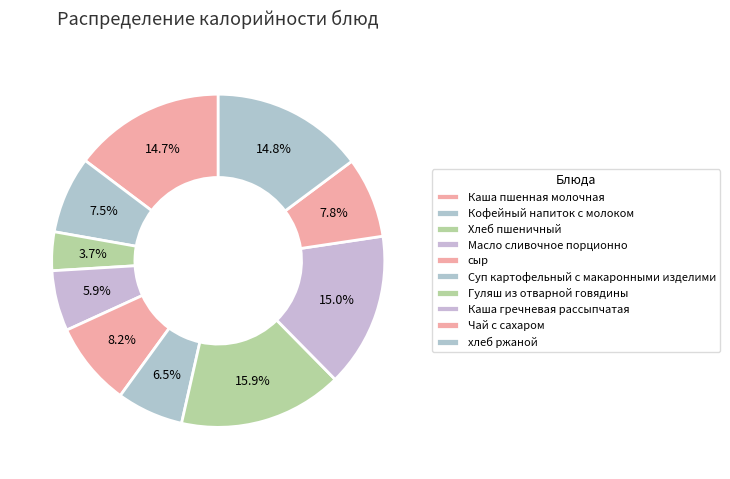

How many segments does this pie chart have?

10